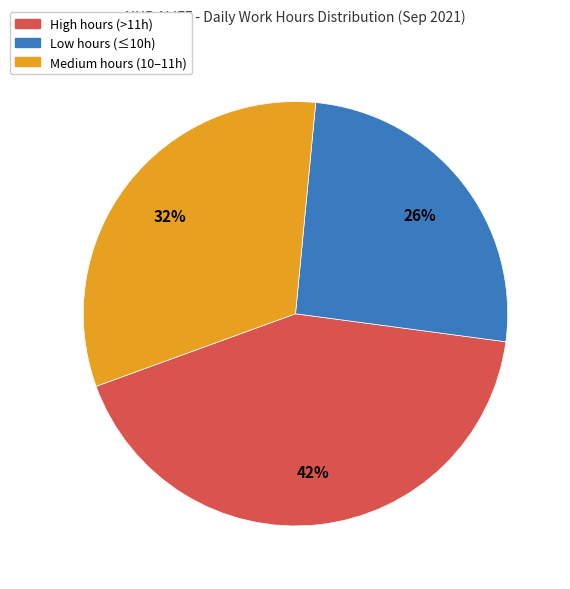

Does any single category account for the majority?

No